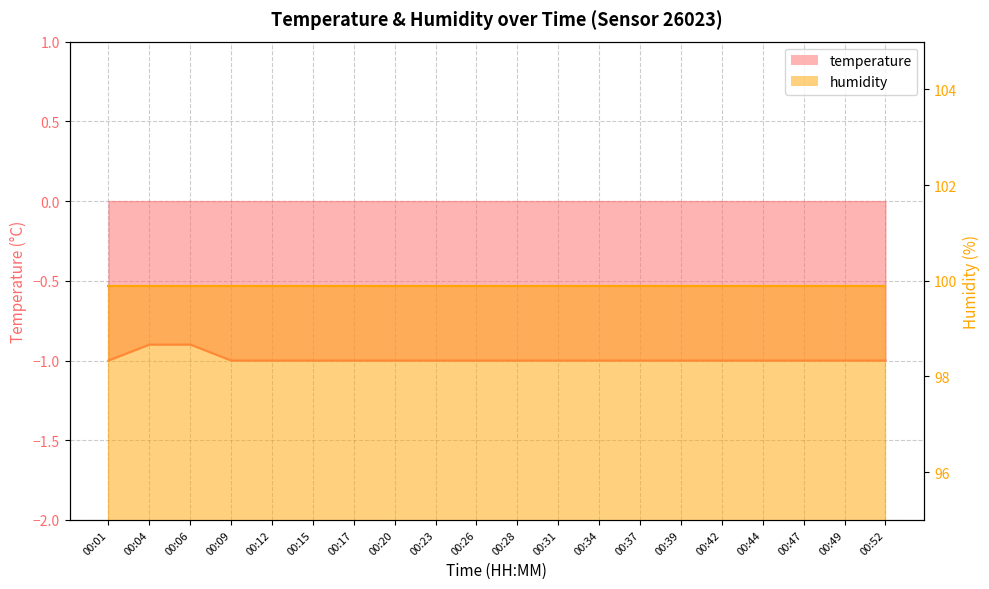

Reading left to right, transcribe all the data shown in this chart.

00:01=-1.0	00:04=-0.9	00:06=-0.9	00:09=-1.0	00:12=-1.0	00:15=-1.0	00:17=-1.0	00:20=-1.0	00:23=-1.0	00:26=-1.0	00:28=-1.0	00:31=-1.0	00:34=-1.0	00:37=-1.0	00:39=-1.0	00:42=-1.0	00:44=-1.0	00:47=-1.0	00:49=-1.0	00:52=-1.0